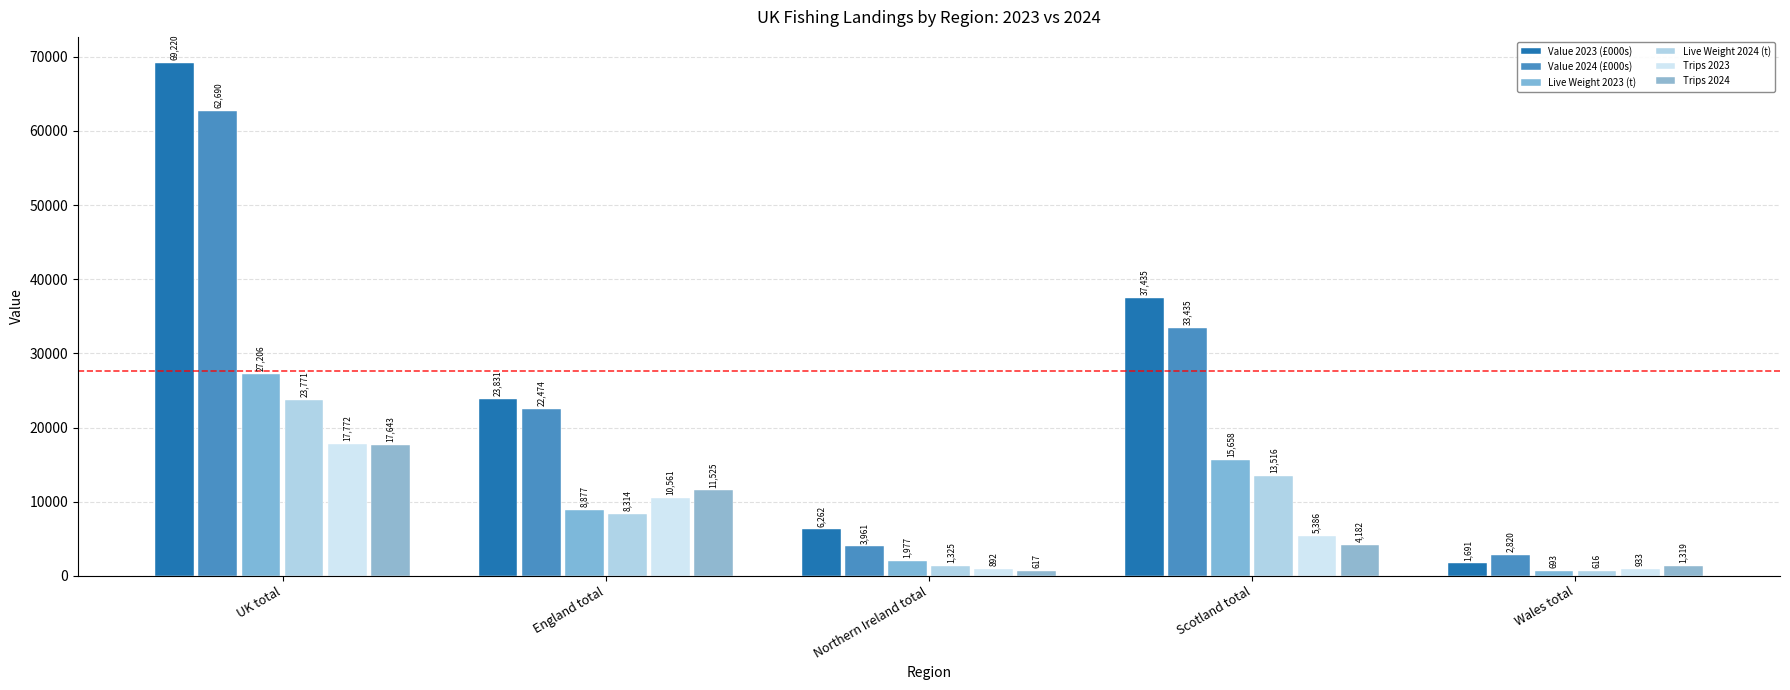

What is the spread (max minus min) of values at UK total?

51576.7